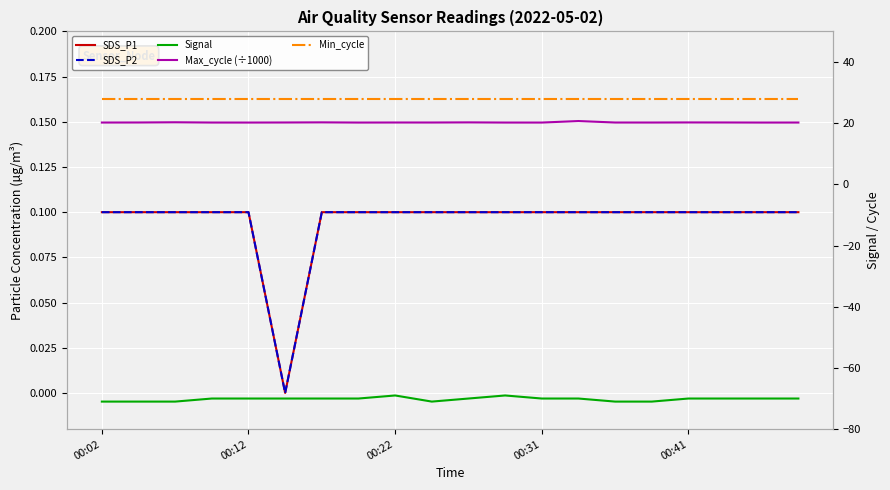

What is the spread (max minus min) of values at 00:22?

97.0